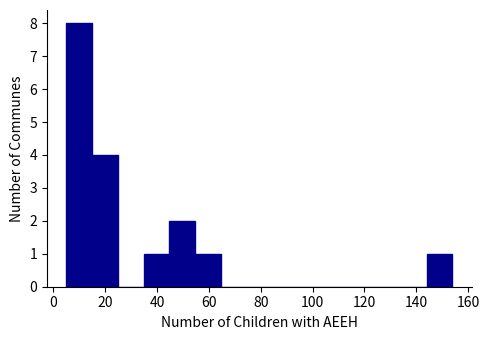

How tall is the bar that spans 6 to 14 on the x-axis? Neither the bar edges nor the heights are printed on the chart, so give them approximately, as read against the axes.

8